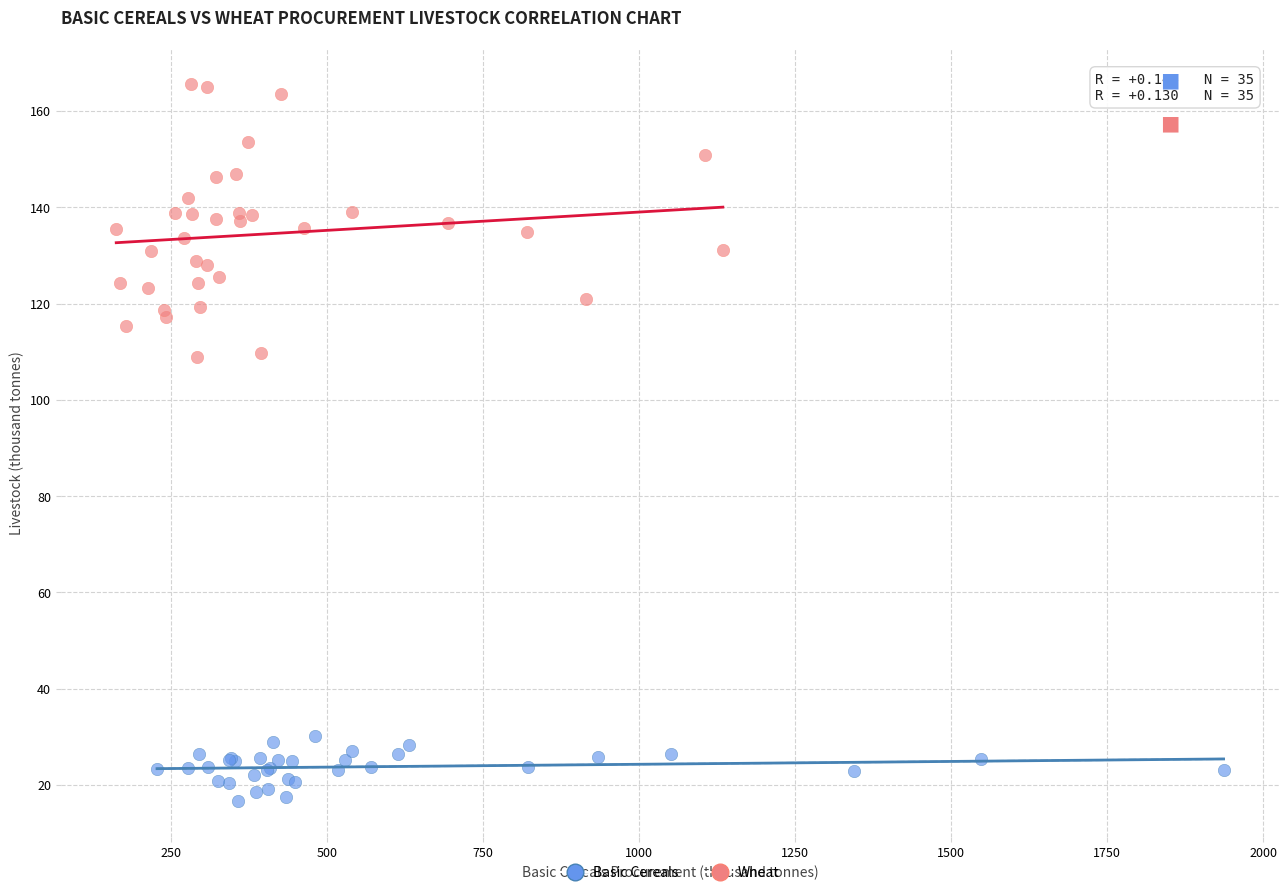

What are all the series names shown in the legend?

Basic Cereals, Wheat